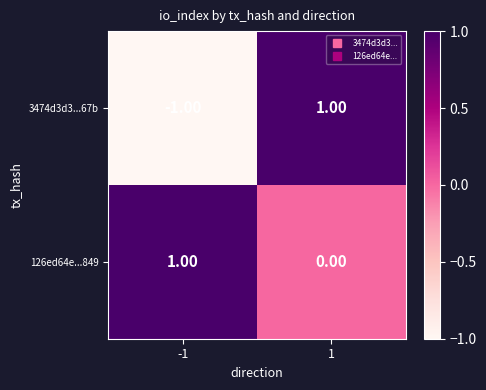

Between -1 and 1, which series saw the biggest shift?

3474d3d3...67b